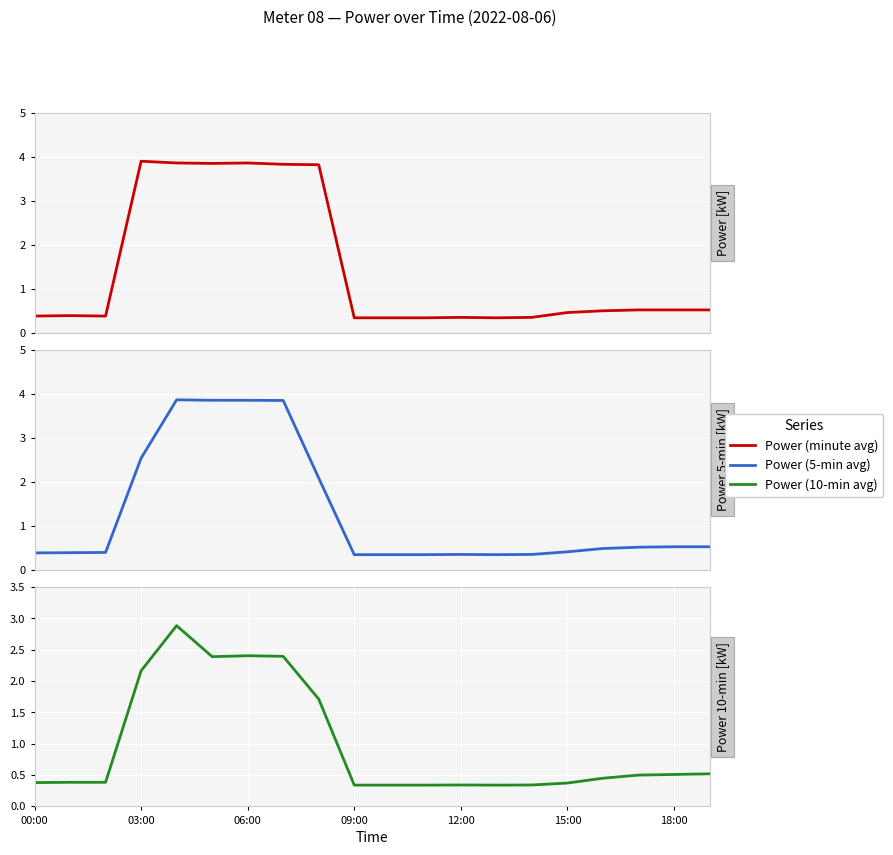

True or false: Power (10-min avg) has a value of 0.5 at 17.

True